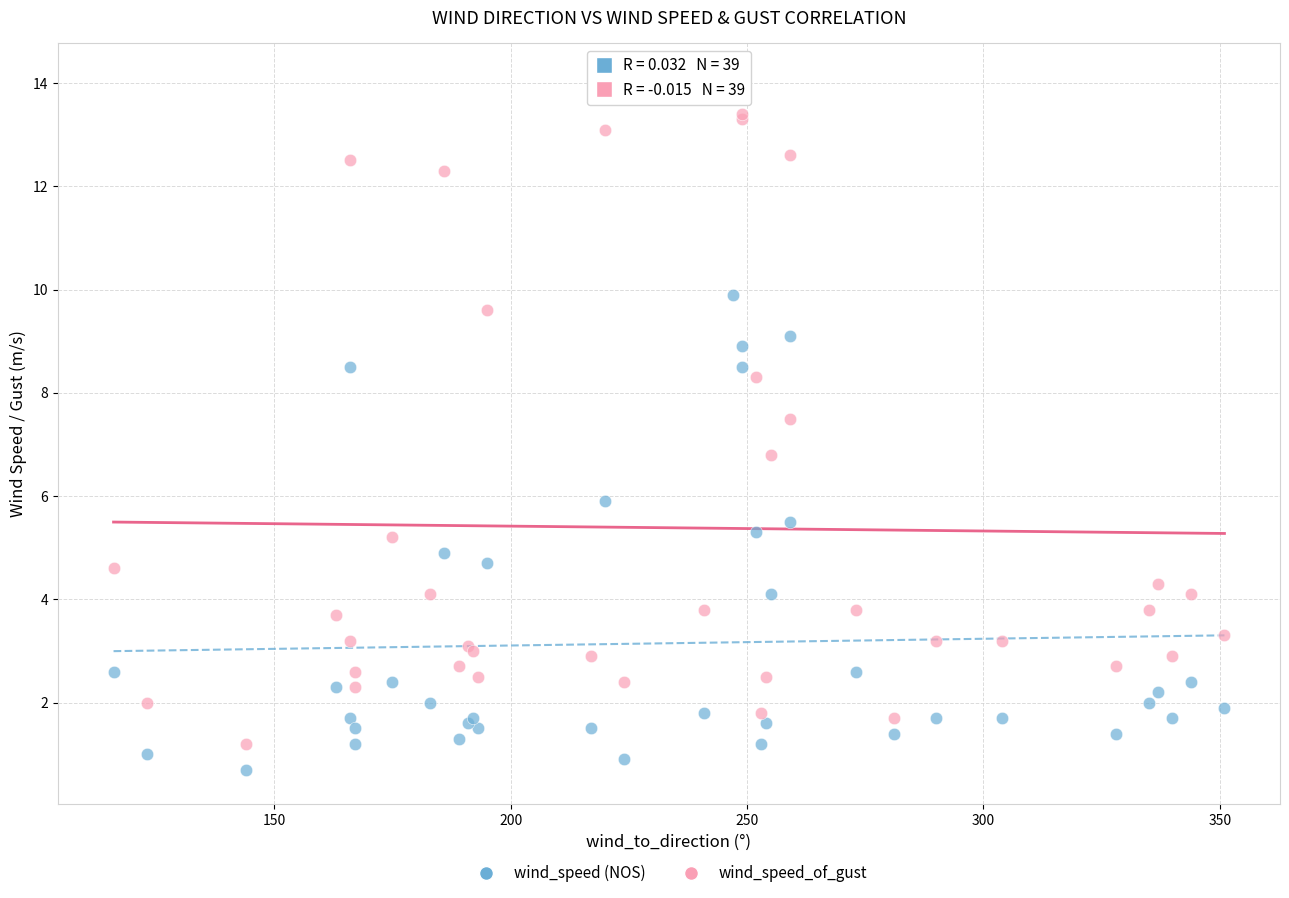

Which series has the largest Y range (max minus min)?

wind_speed_of_gust